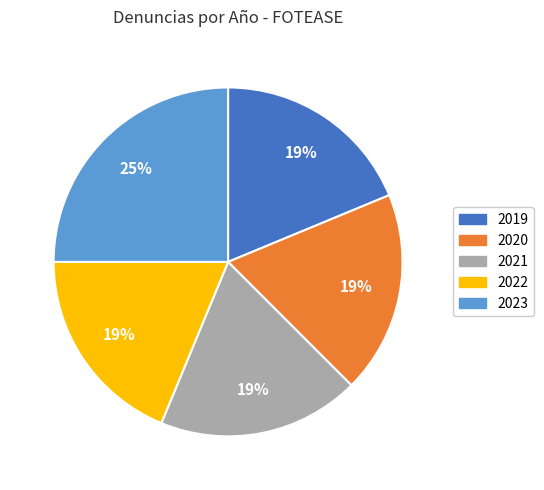

Does 2022 represent more than half of the total?

No